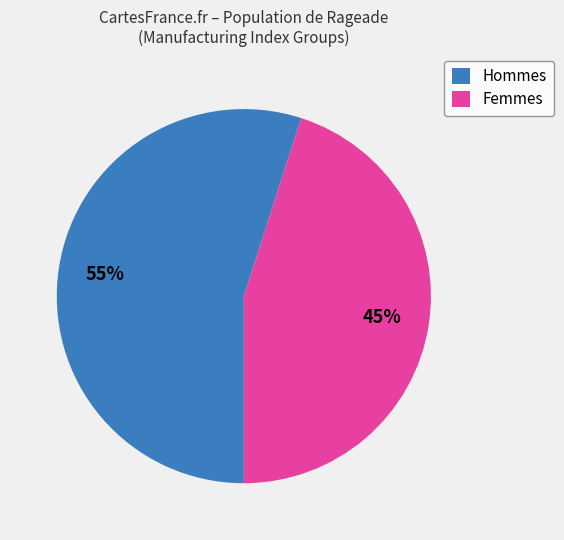

What is the largest slice in the pie chart?

Hommes